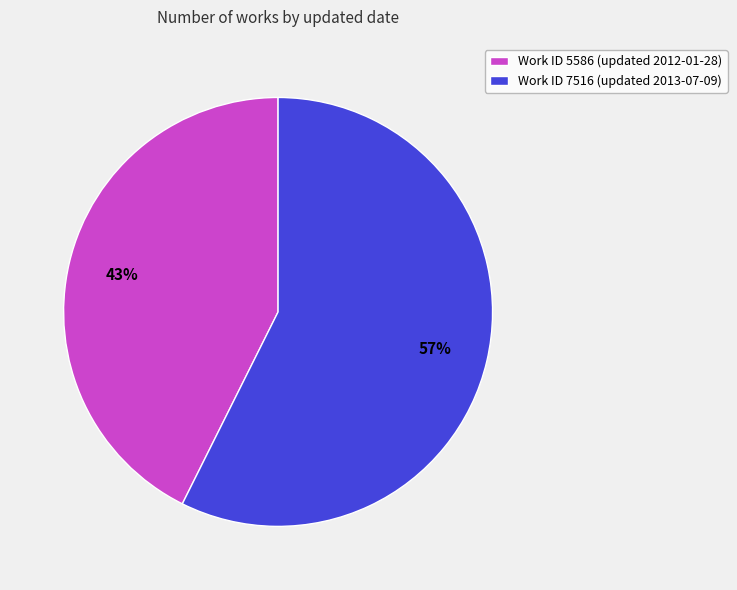

Combined, do Work ID 5586 (updated 2012-01-28) and Work ID 7516 (updated 2013-07-09) account for over 50%?

Yes